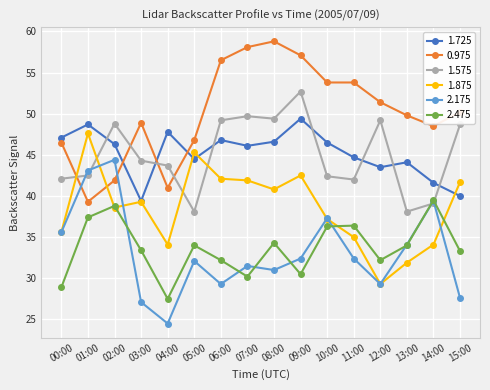

What is the label of the 7th point from the left?

06:00